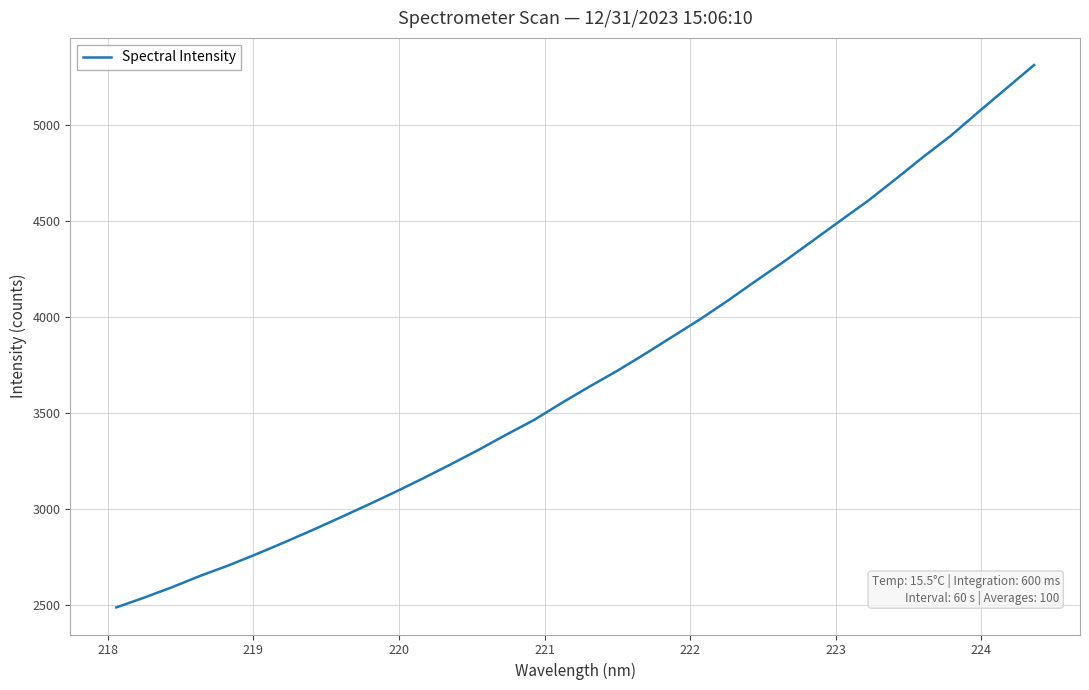

What is the difference between the maximum and minimum values?

2829.2